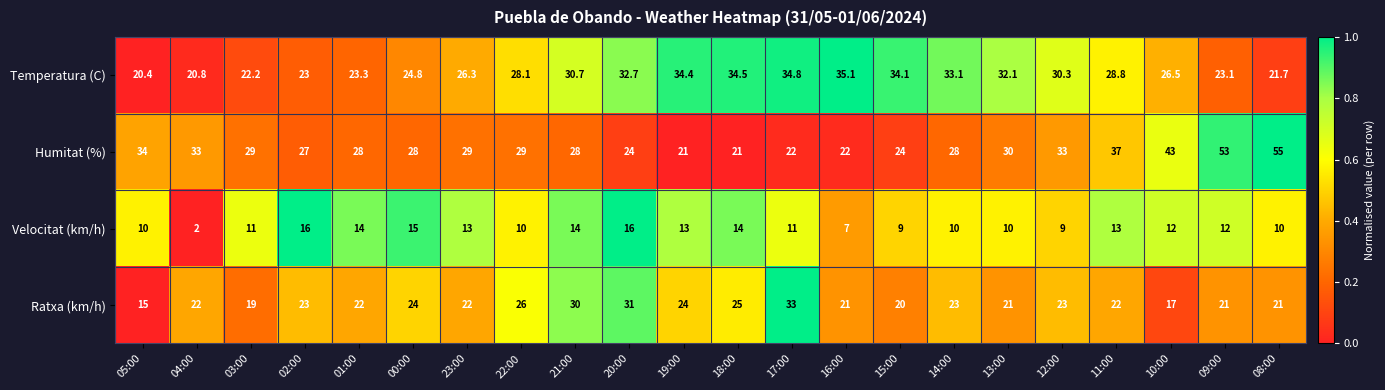

Which series changed the most between 00:00 and 08:00?

Humitat (%)